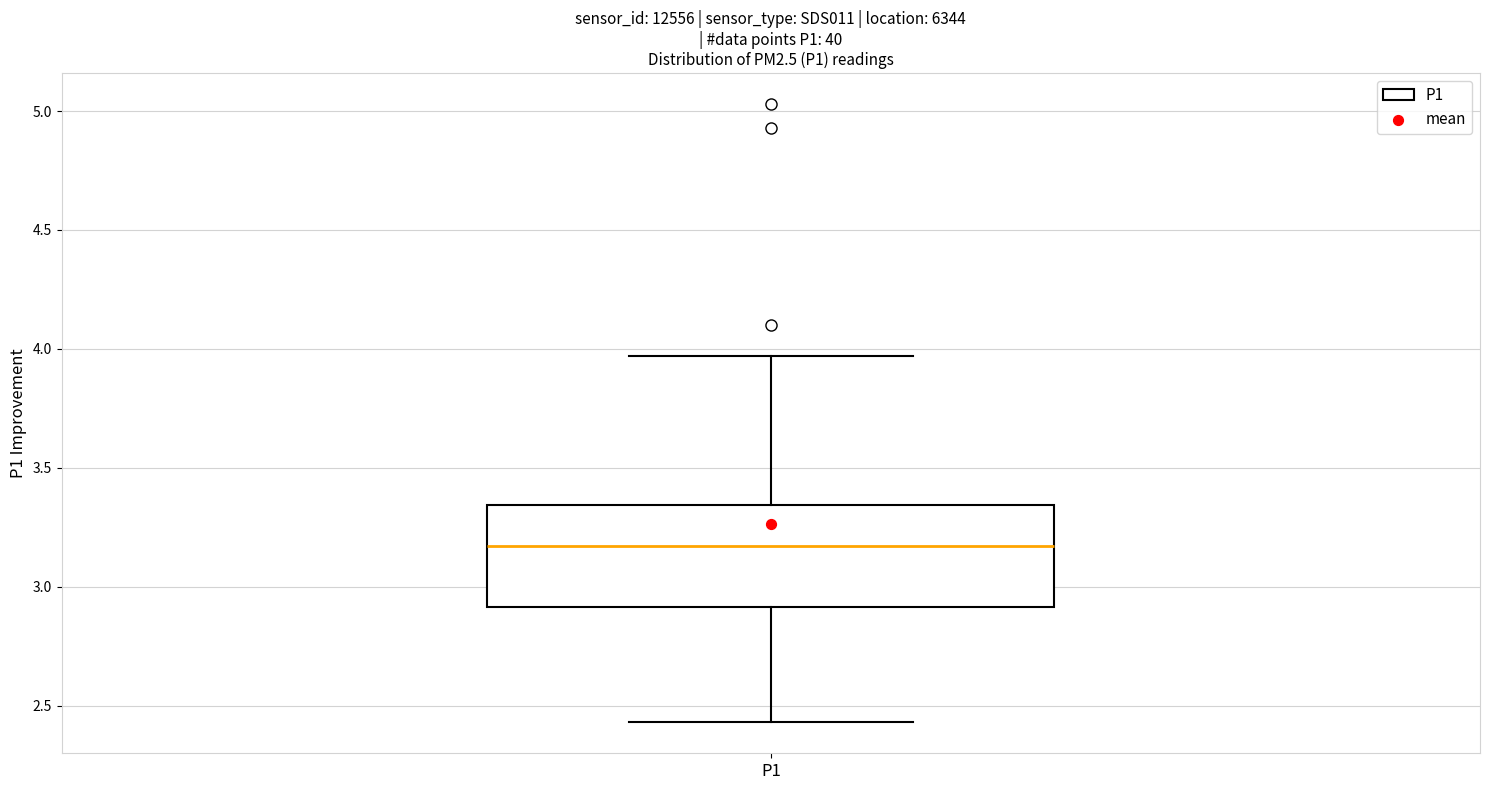

Read this box plot against the y-axis: the position of the median line, the range covered by the box, and the ends of both whiskers. The values are not printed on the chart, so give them approximately, as read against the axis.

median 3.15, box 2.90 to 3.35, whiskers 2.45 to 3.95